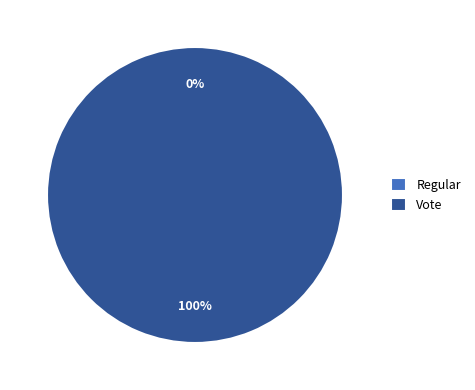

The Regular slice represents 0% of the pie. True or false?

True